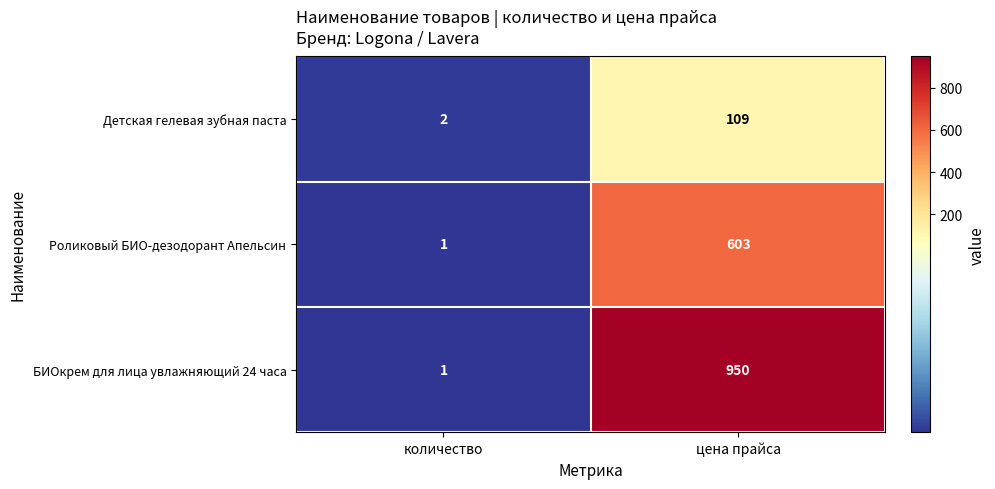

Rank the series by their maximum value, from highest to lowest.

БИОкрем для лица увлажняющий 24 часа, Роликовый БИО-дезодорант Апельсин, Детская гелевая зубная паста